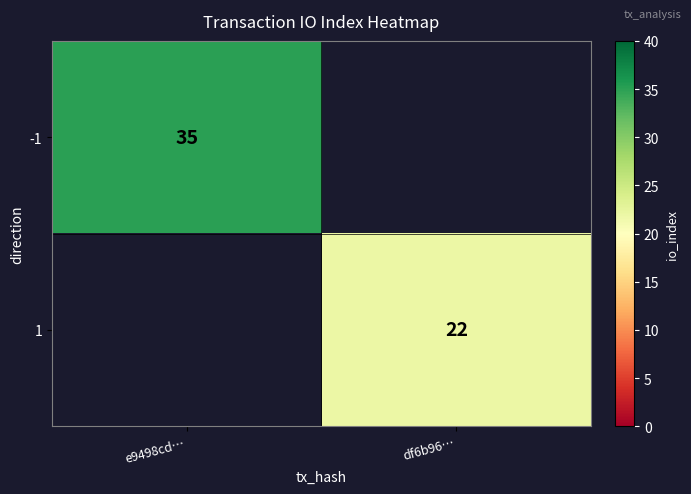

Is it true that -1 equals 15 at e9498cd…?

False